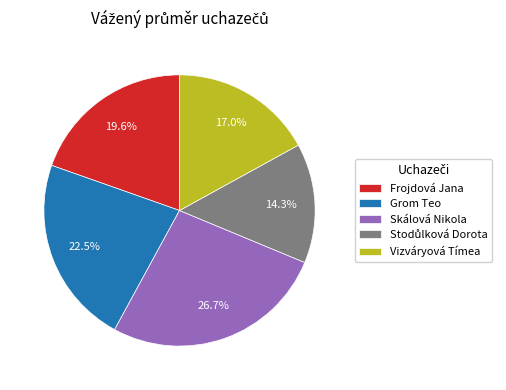

Which slice is the largest?

Skálová Nikola